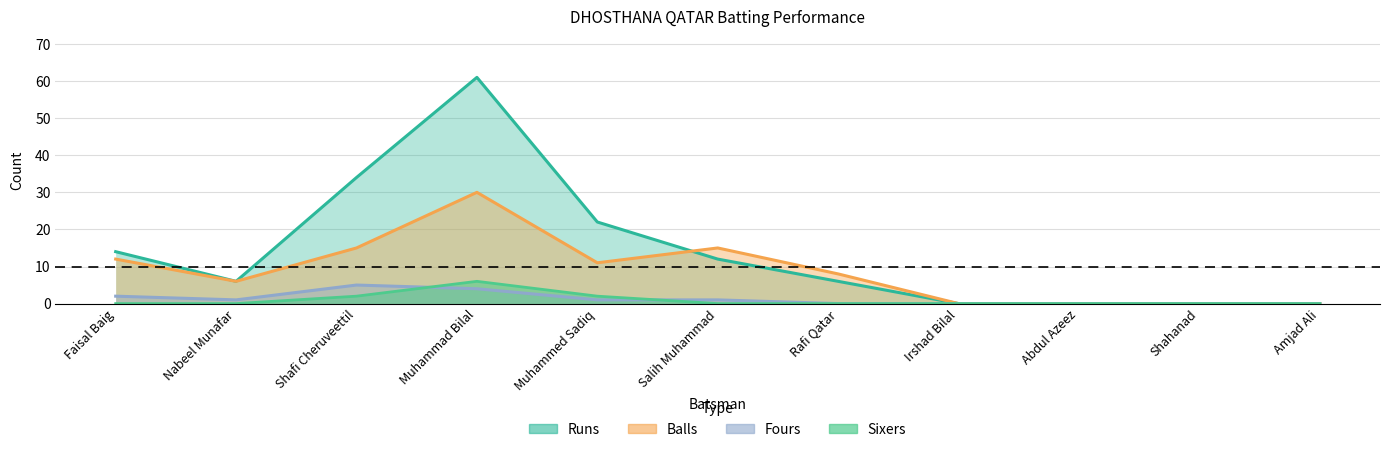

True or false: Sixers and Balls cross at least once.

False